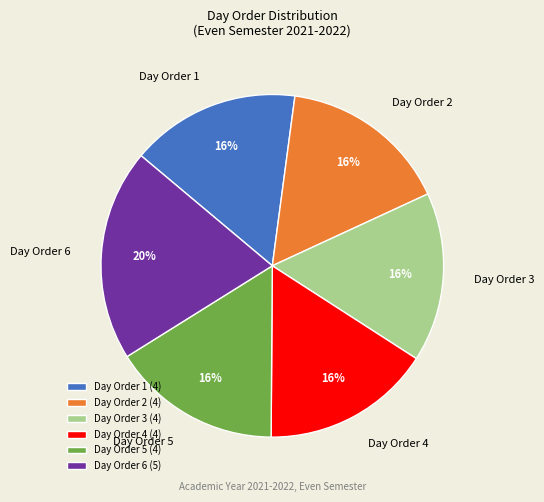

To the nearest percent, what percentage of the pie is Day Order 6?

20%